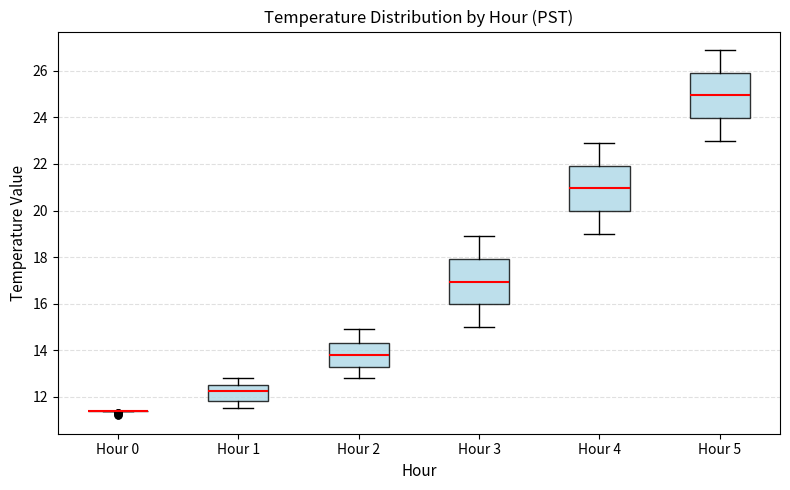

Reading left to right, read every box against the y-axis: the position of its median line, the range the box covers, and the ends of its whiskers. The values are not printed on the chart, so give them approximately, as read against the axis.

Hour 0: box collapsed to a line at 11.4, whiskers 11.4 to 11.4
Hour 1: median 12.2, box 11.8 to 12.6, whiskers 11.6 to 12.8
Hour 2: median 13.8, box 13.4 to 14.4, whiskers 12.8 to 15.0
Hour 3: median 17.0, box 16.0 to 18.0, whiskers 15.0 to 19.0
Hour 4: median 21.0, box 20.0 to 22.0, whiskers 19.0 to 23.0
Hour 5: median 25.0, box 24.0 to 26.0, whiskers 23.0 to 27.0